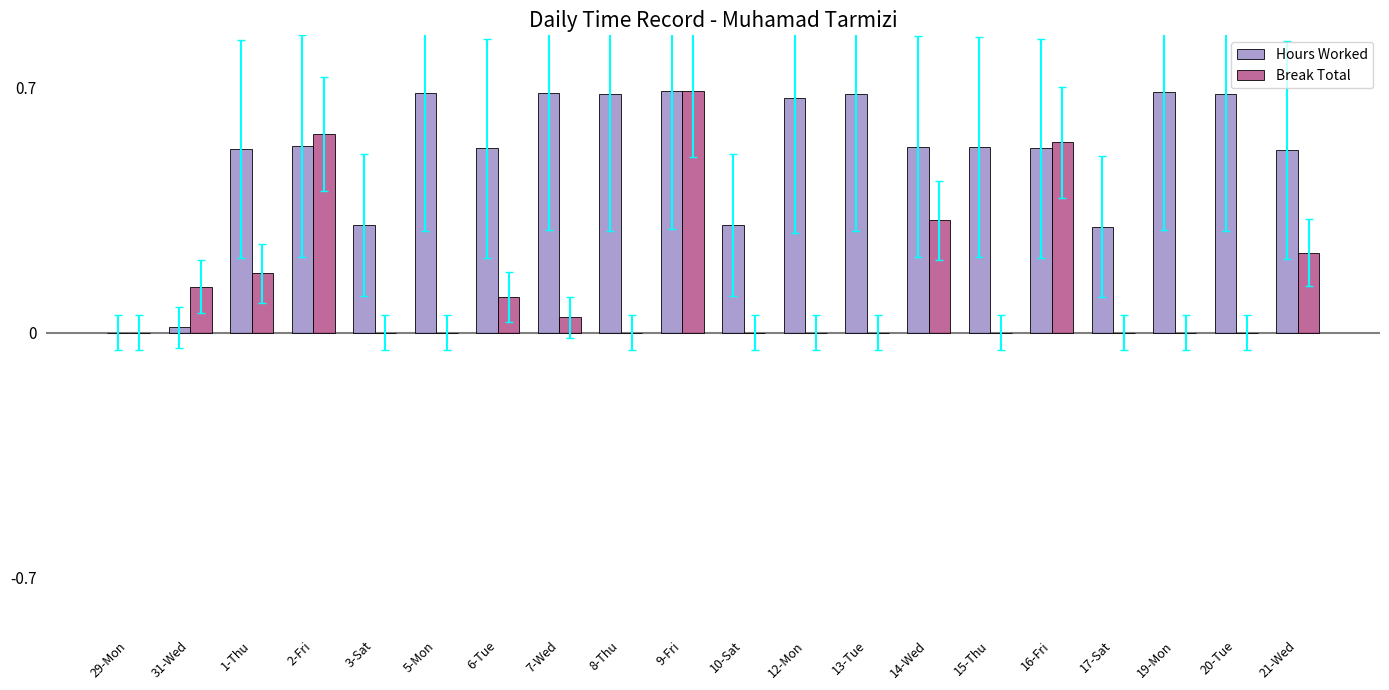

Are the bars grouped side by side (vs. stacked)?

Yes